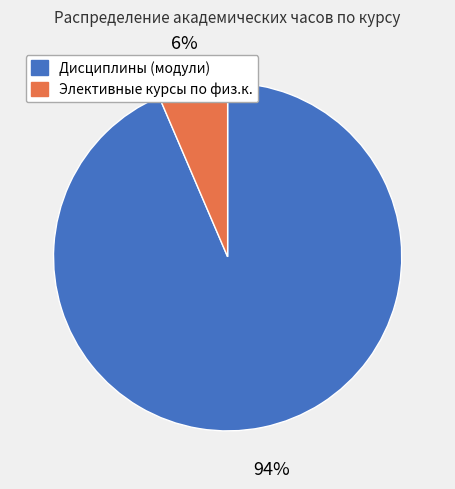

To the nearest percent, what is the average slice percentage?

50%